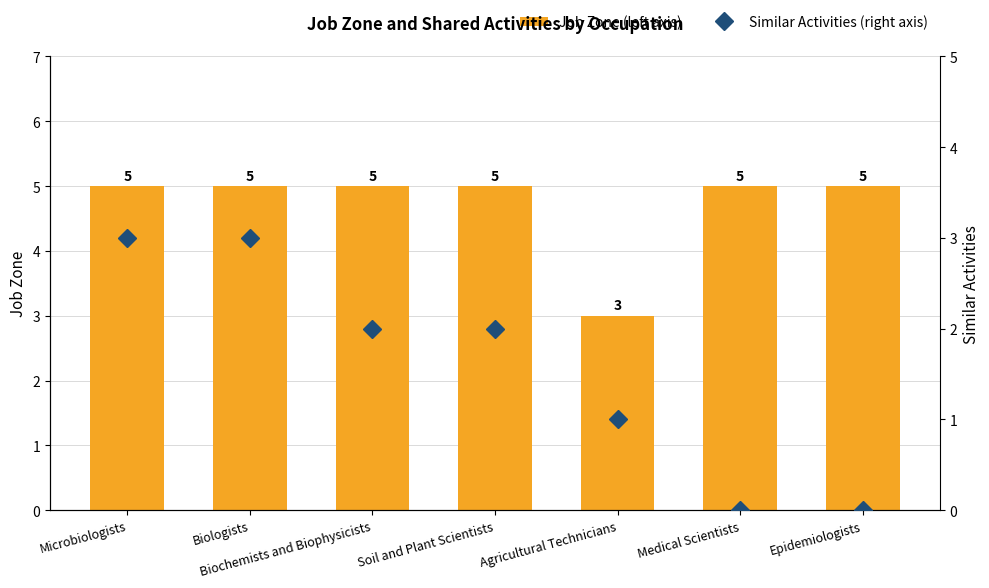

Between Medical Scientists and Soil and Plant Scientists, which is larger?

Medical Scientists